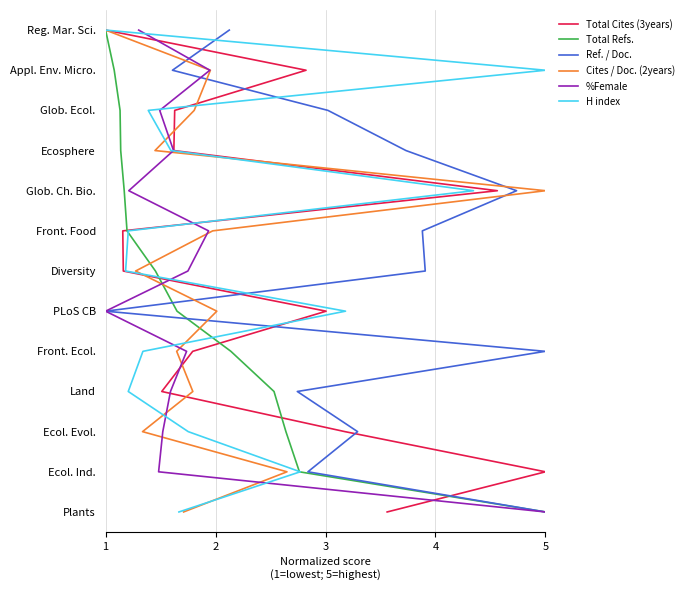

True or false: Cites / Doc. (2years) has a value of 2 at 5.

False